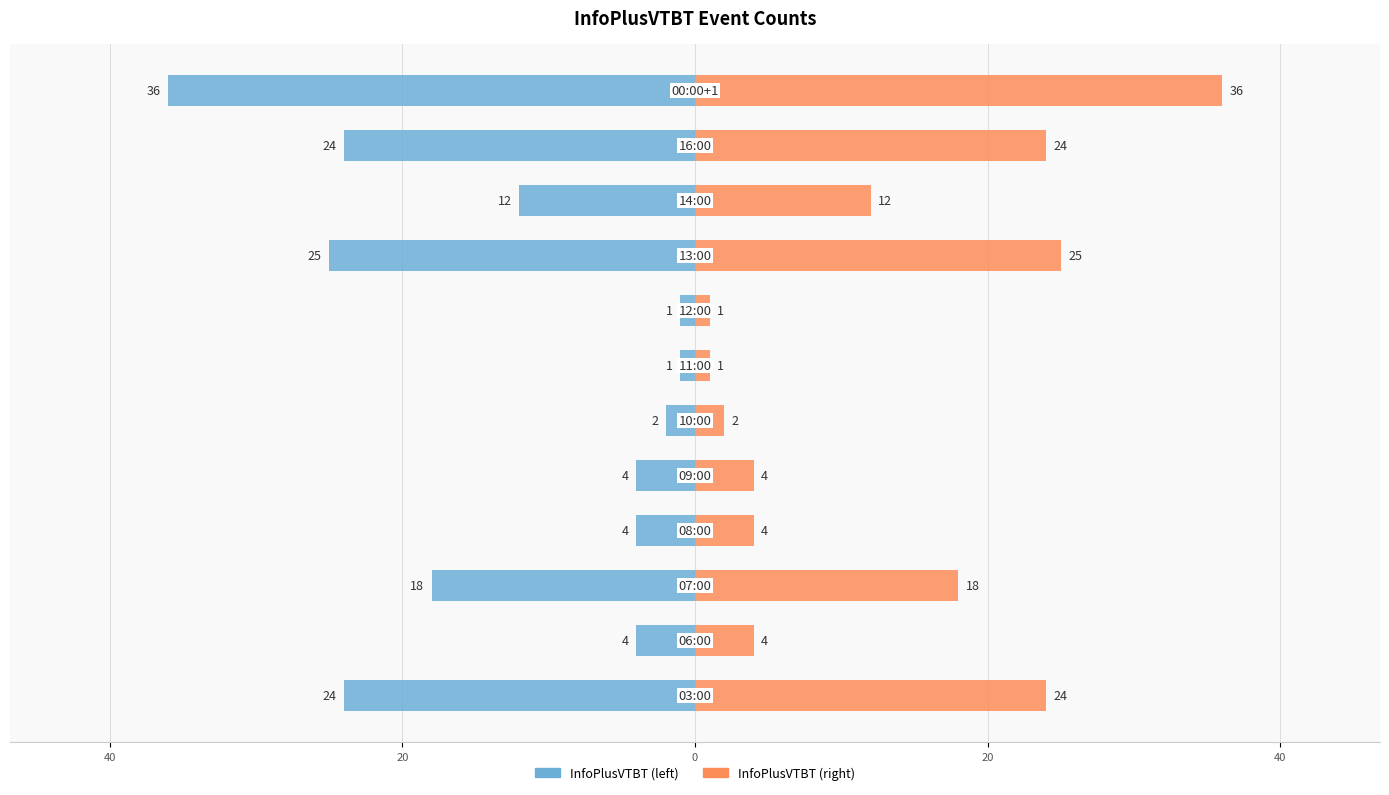

Which series has the widest spread of values?

InfoPlusVTBT (left)